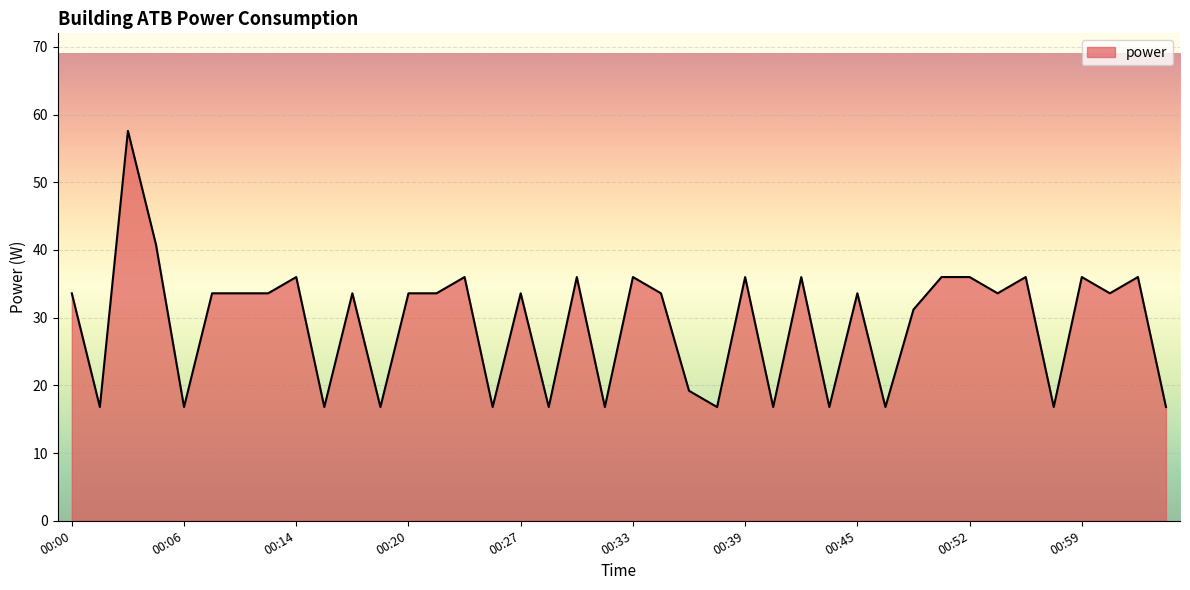

What is the difference between the maximum and minimum values?

40.8